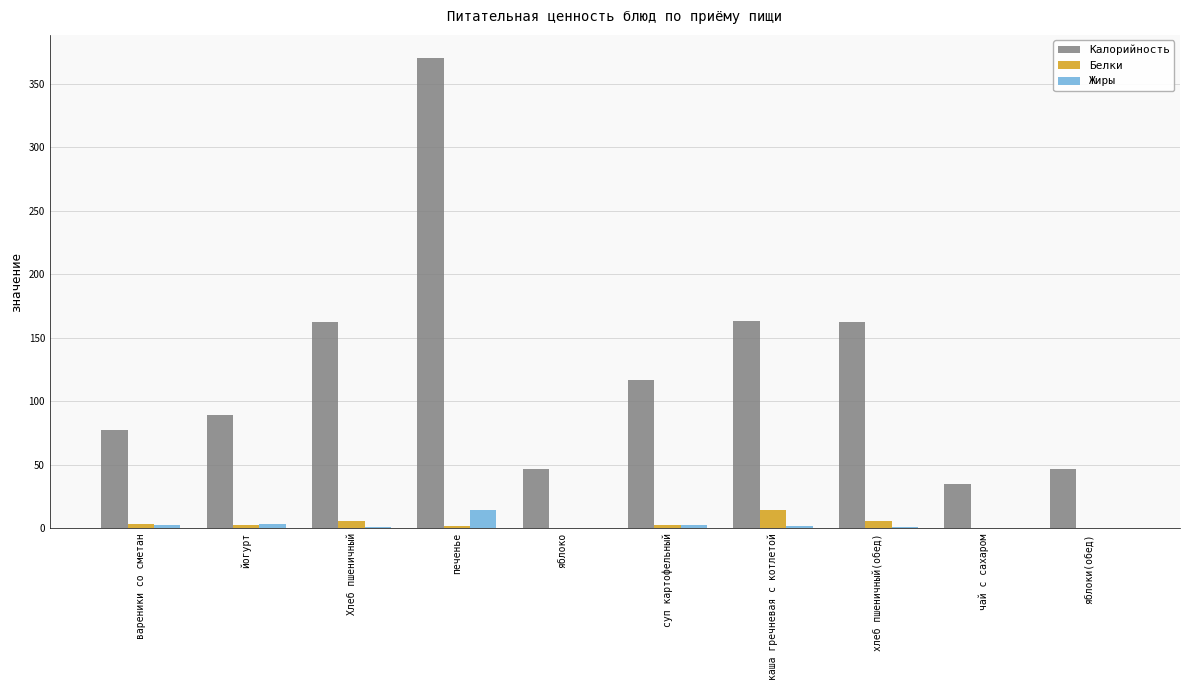

True or false: Калорийность has a value of 370.0 at печенье.

True